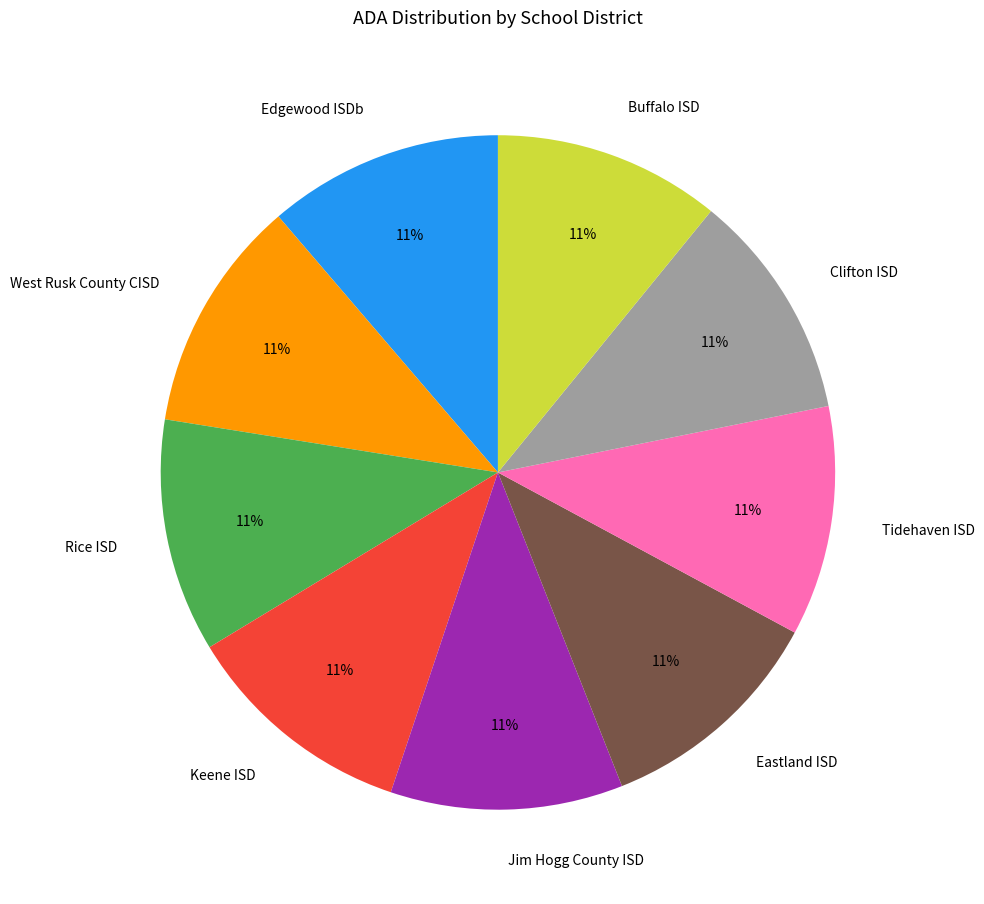

To the nearest percent, what is the average slice percentage?

11%